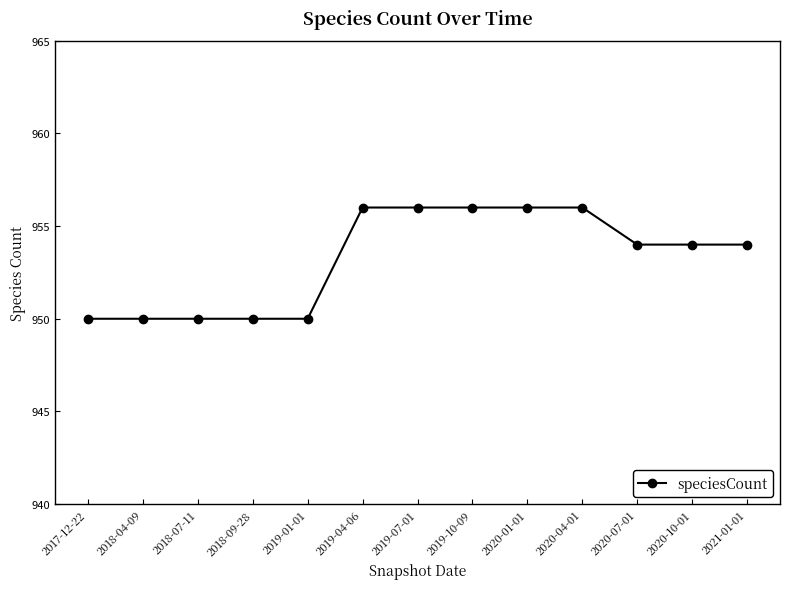

What is the label of the 13th point from the left?

2021-01-01